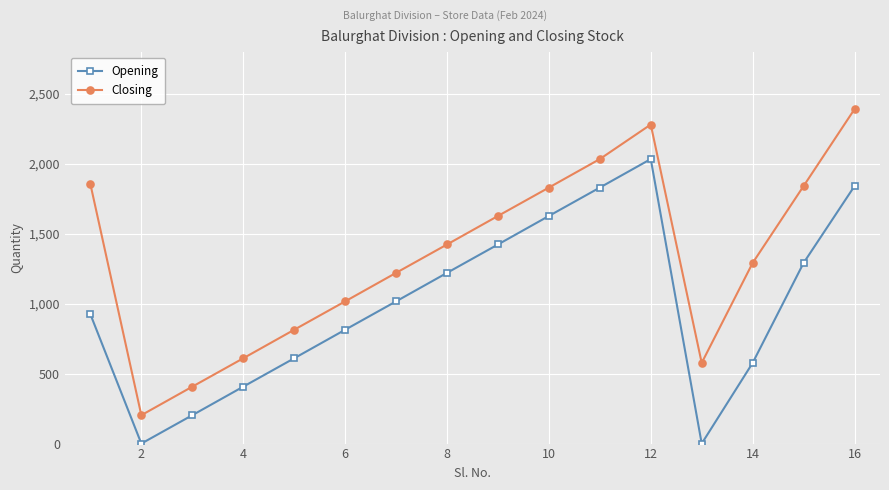

How many interior local valleys does the Closing series have?

2